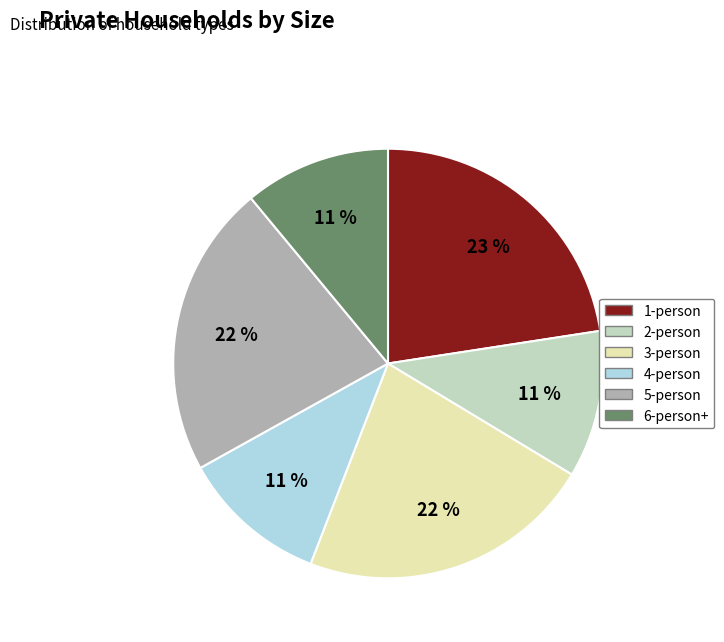

To the nearest percent, what is the average slice percentage?

17%